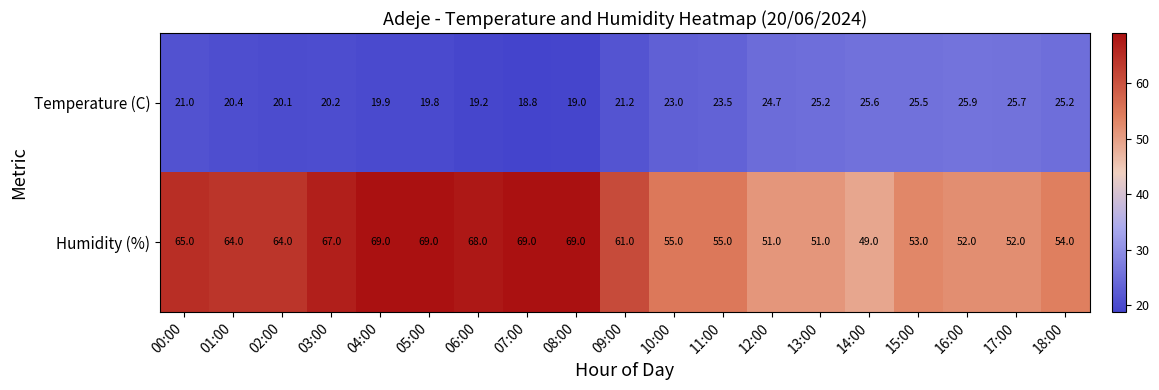

What is the minimum value shown in the chart?

18.8